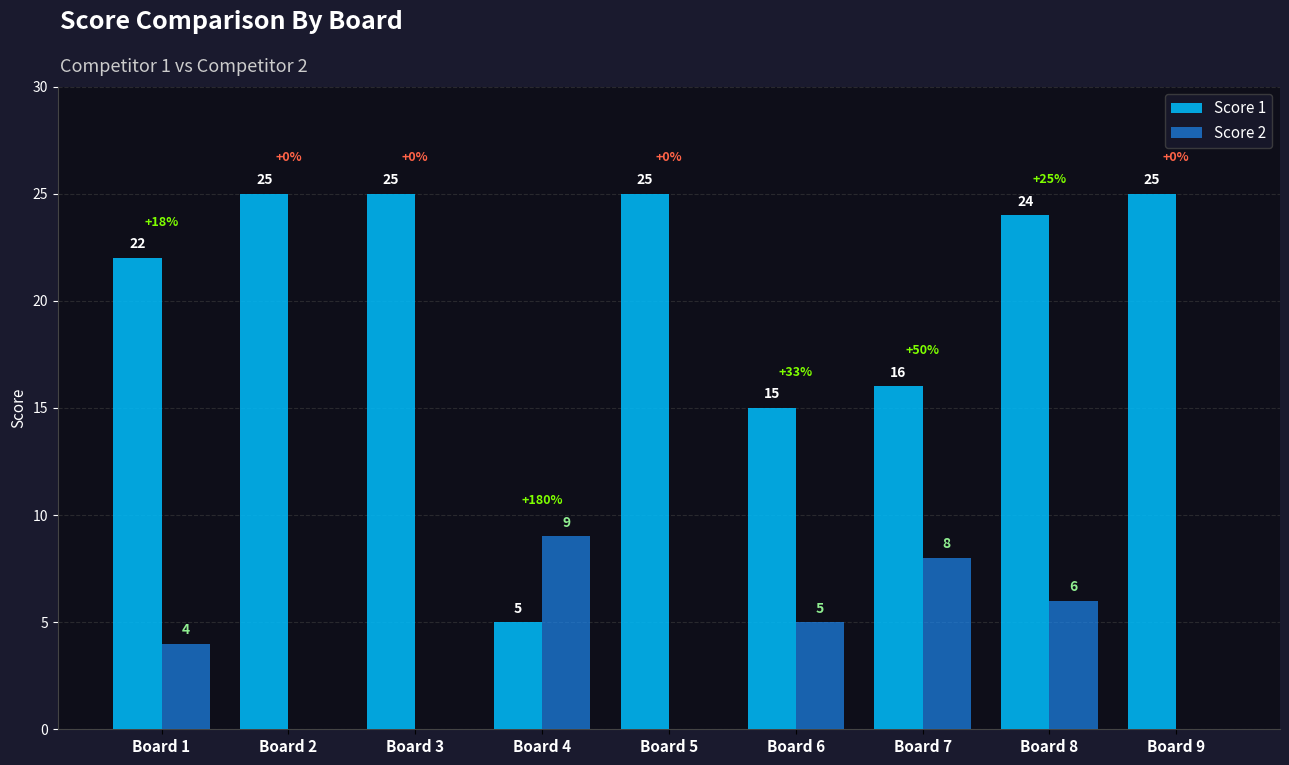

Reading left to right, extract all data points from this chart.

Score 1: Board 1=22	Board 2=25	Board 3=25	Board 4=5	Board 5=25	Board 6=15	Board 7=16	Board 8=24	Board 9=25
Score 2: Board 1=4	Board 2=0	Board 3=0	Board 4=9	Board 5=0	Board 6=5	Board 7=8	Board 8=6	Board 9=0